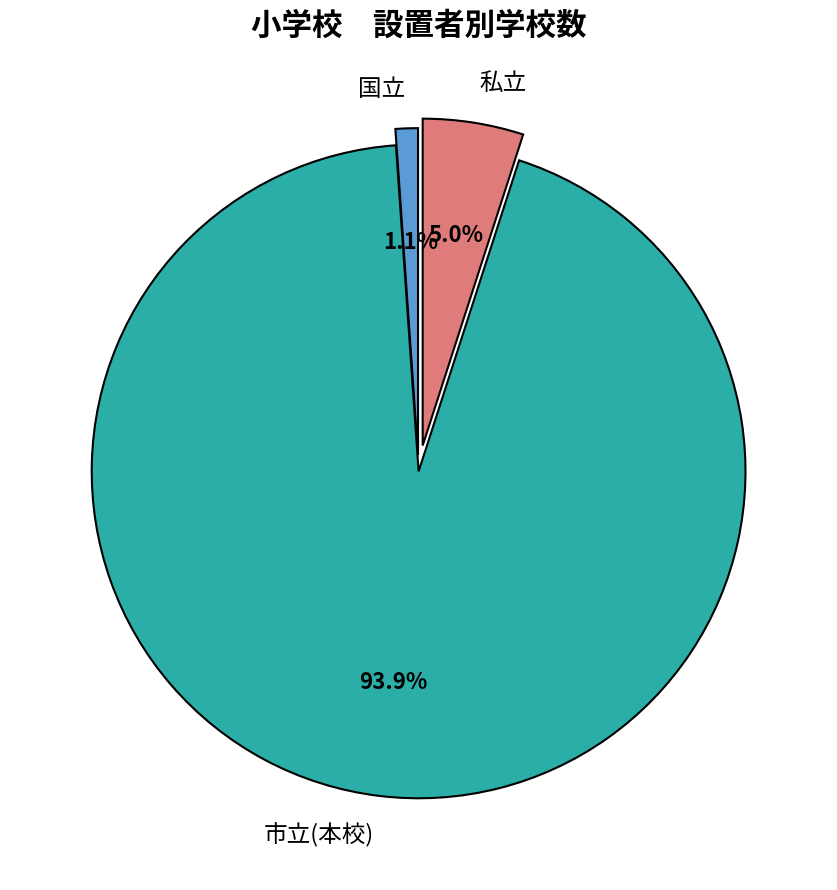

Combined, do 私立 and 国立 account for over 50%?

No